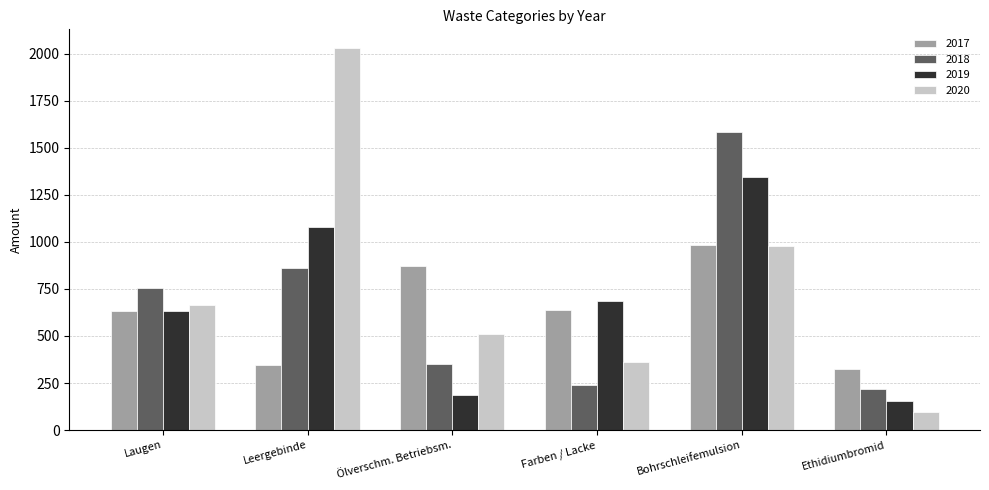

What is the value of the 2017 bar at the 1st from the left?

630.3